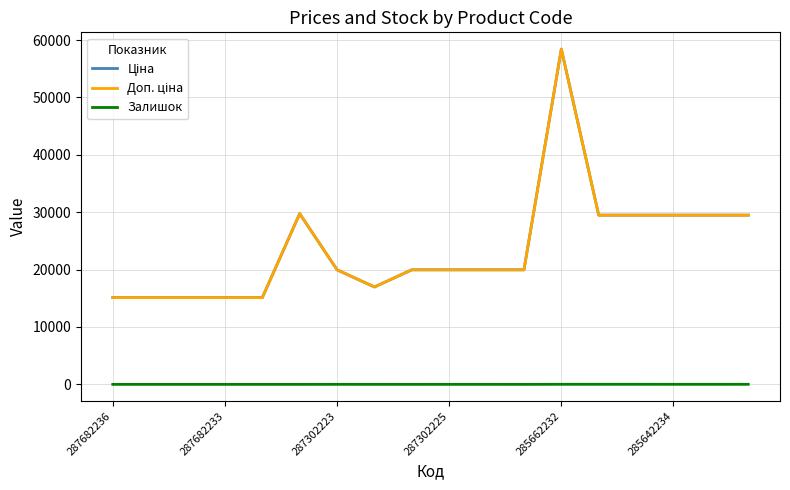

Is this an area chart (filled region under the line)?

No